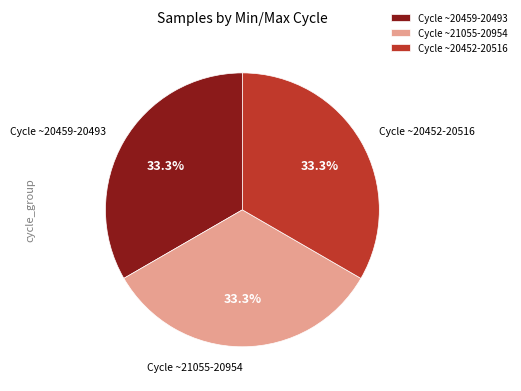

What is the ratio of the value at Cycle ~20459-20493 to the value at Cycle ~21055-20954?

1.0